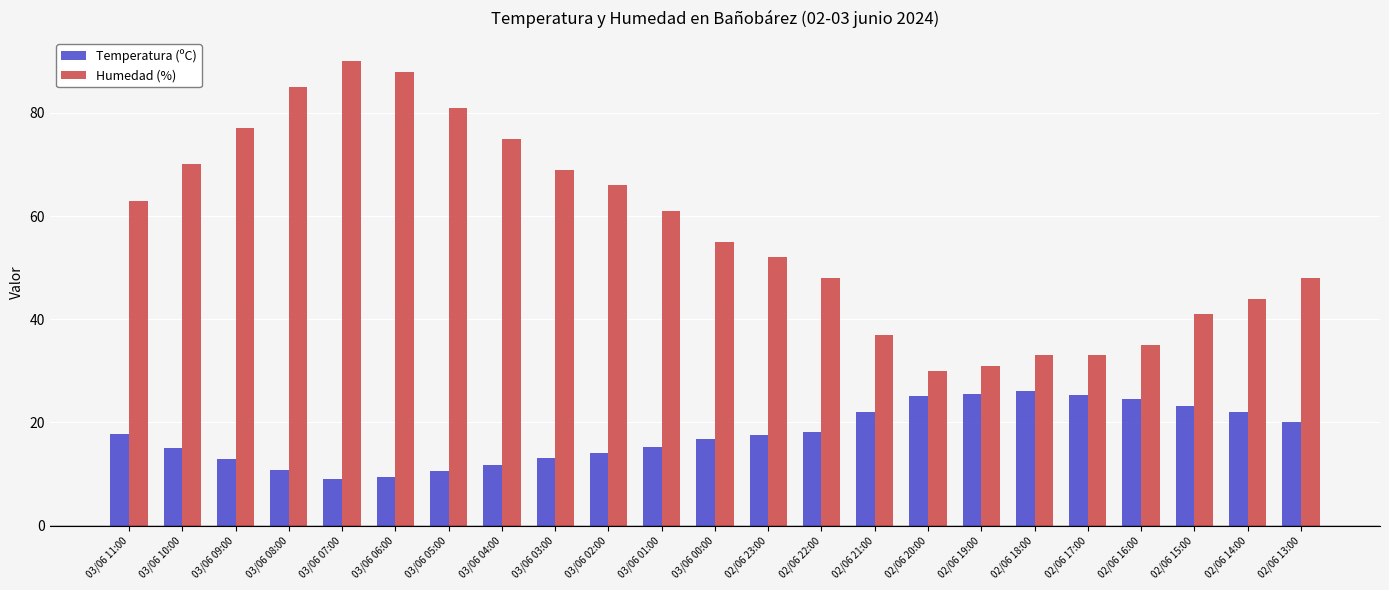

Which series has the widest spread of values?

Humedad (%)